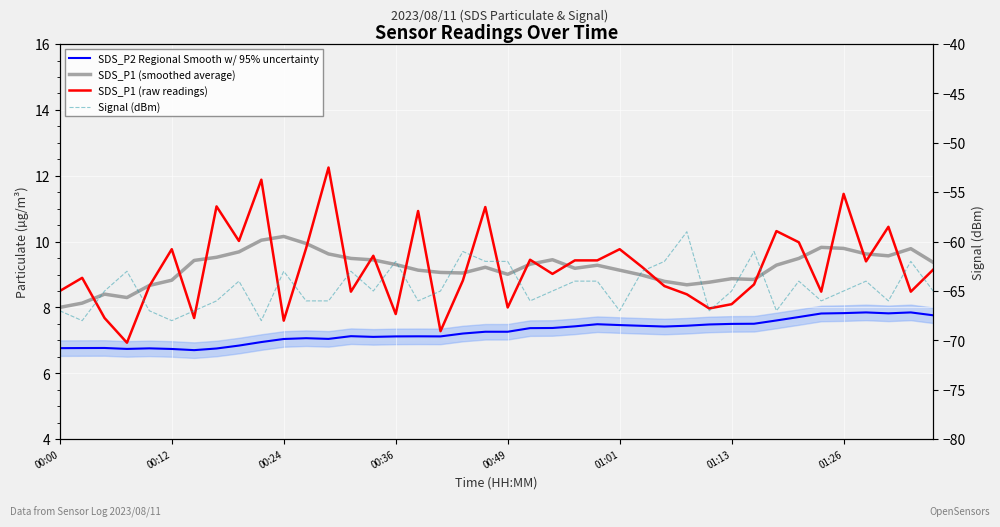

Which category has the highest value in the SDS_P1 (raw readings) series?

12